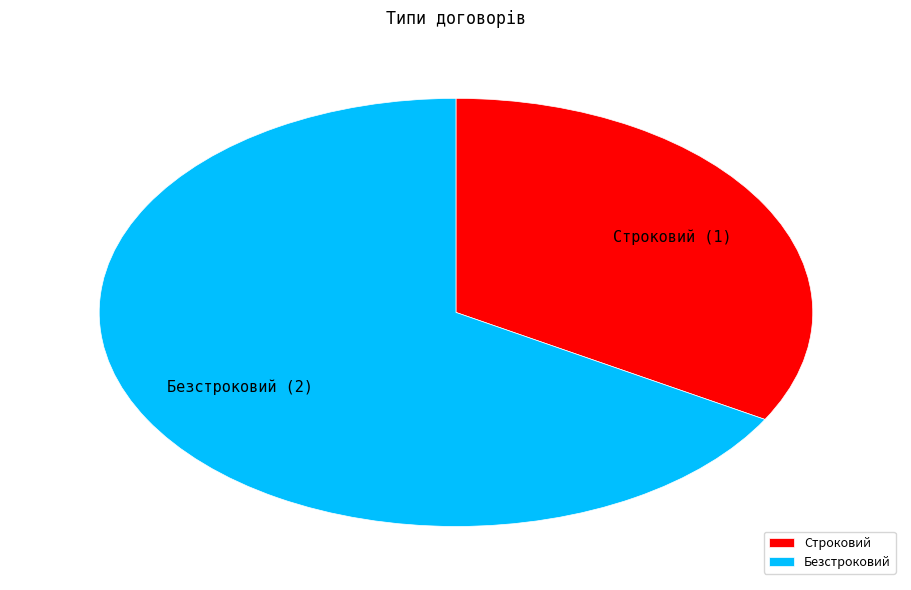

Is the sum of Безстроковий and Строковий greater than half?

Yes